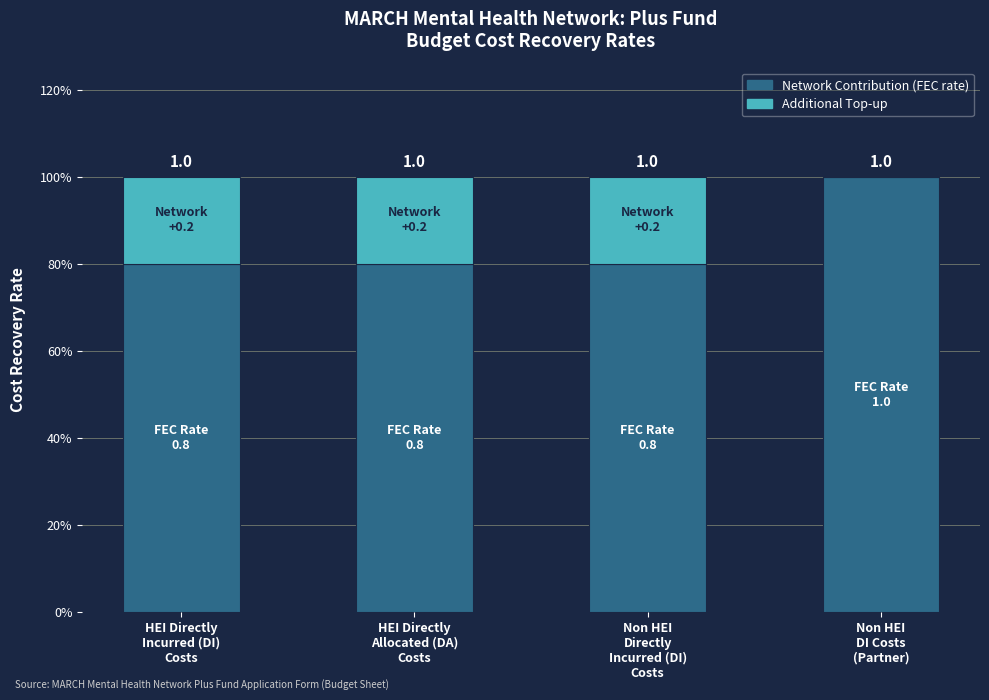

The Network Contribution (FEC rate) series shows 1.7 at Non HEI
DI Costs
(Partner). True or false?

False